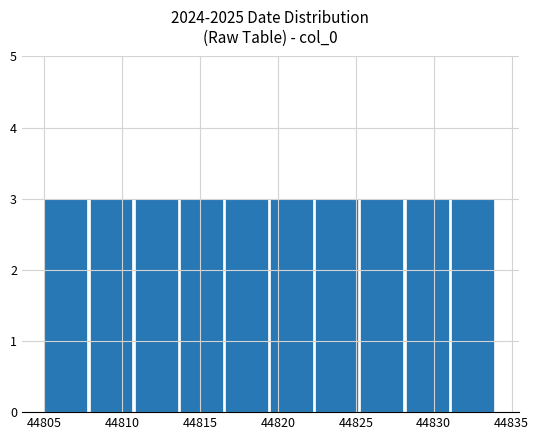

Reading left to right, transcribe this chart: for each bar, give the range it covers on the x-axis and its height. Neither the bar edges nor the heights are printed on the chart, so give them approximately, as read against the axes.

44805.0 to 44807.9: 3
44807.9 to 44810.8: 3
44810.8 to 44813.7: 3
44813.7 to 44816.6: 3
44816.6 to 44819.5: 3
44819.5 to 44822.4: 3
44822.4 to 44825.3: 3
44825.3 to 44828.2: 3
44828.2 to 44831.1: 3
44831.1 to 44834.0: 3